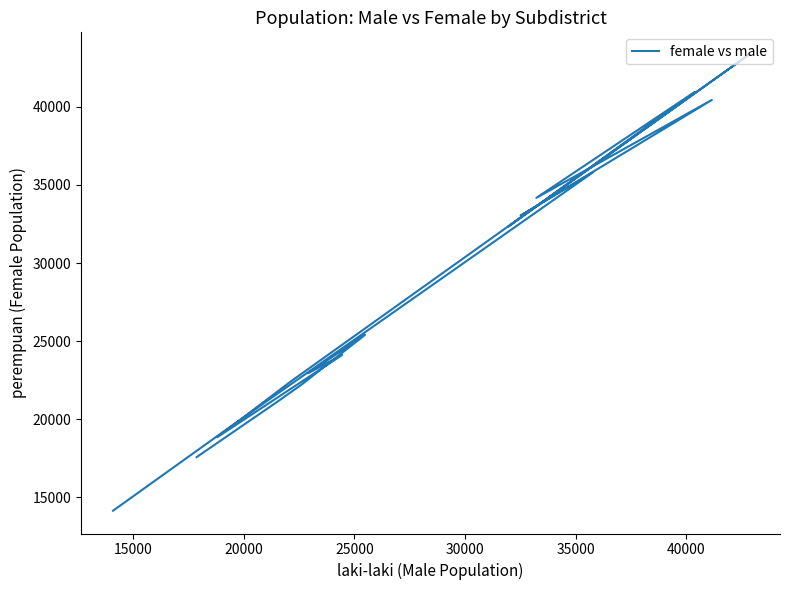

Reading left to right, list all the values displayed in this chart.

17574	21058	22209	25401	22945	24114	18851	22432	43313	32340	40949	34173	40444	33038	35790	19482	14142